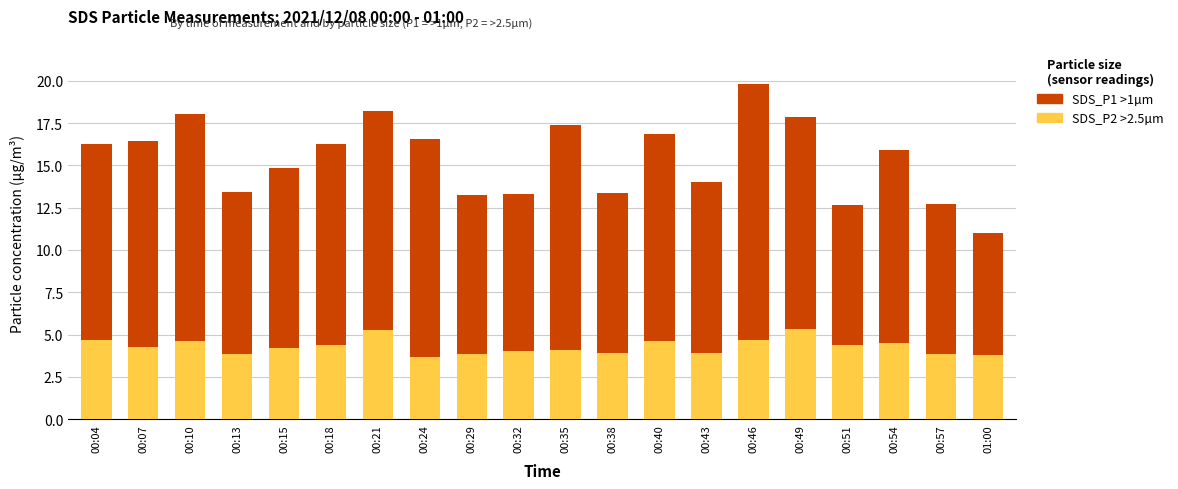

Are the bars horizontal?

No